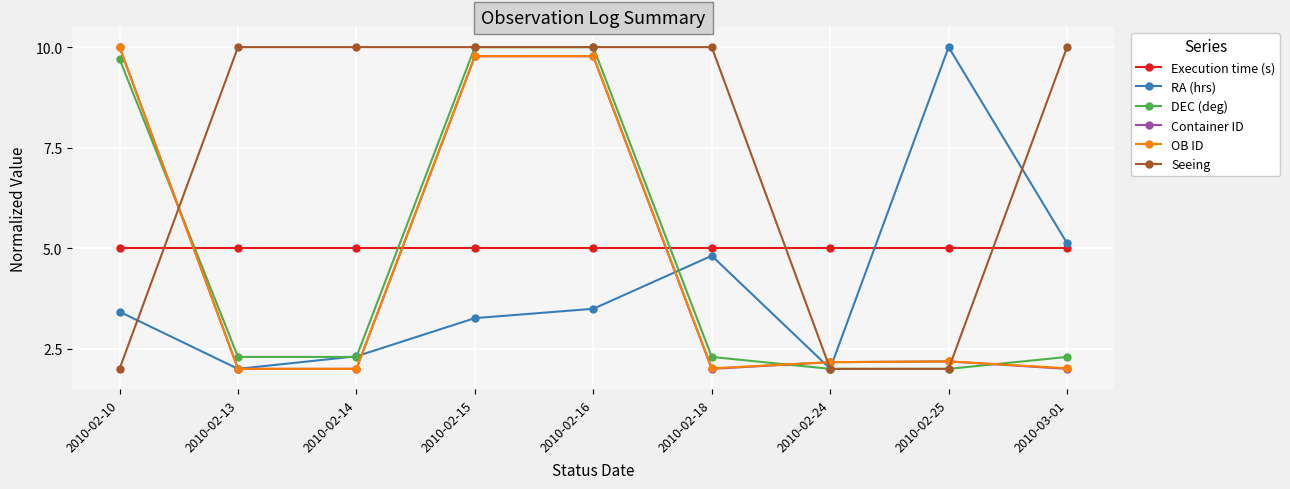

The DEC (deg) series shows 9.7 at 2010-02-10. True or false?

True